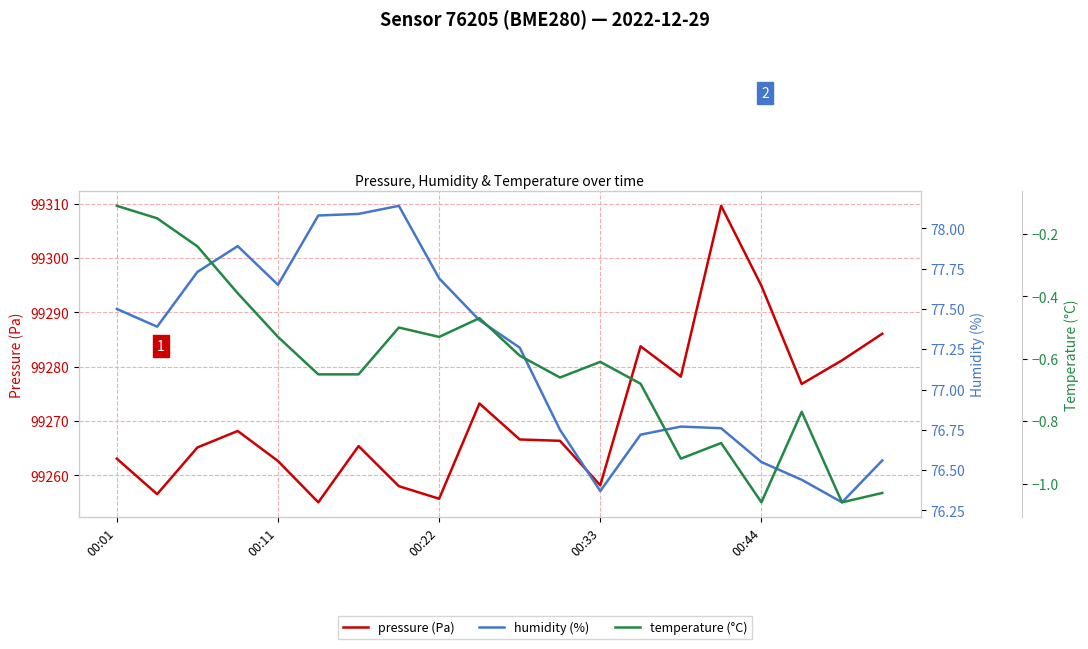

At which category is the sum across all series the highest?

15